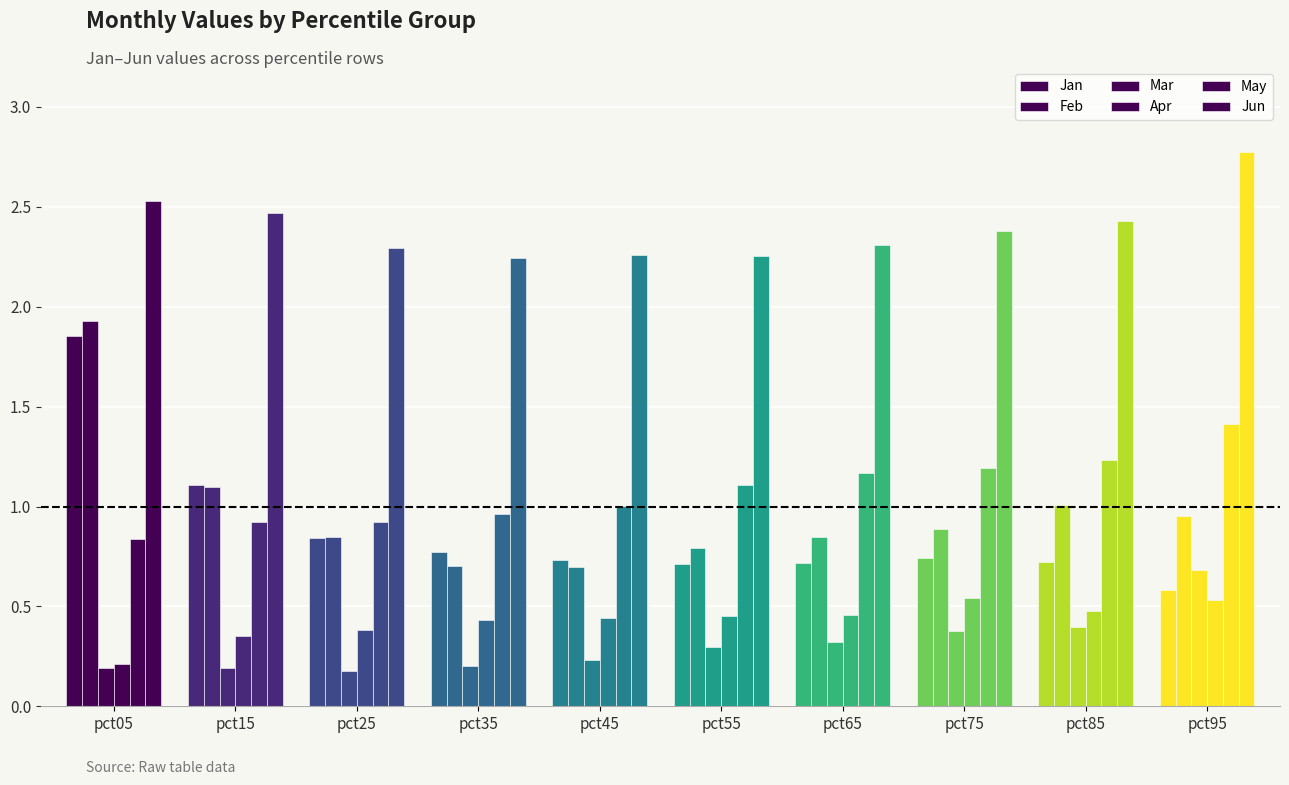

At which label is Jan closest to 1?

pct15